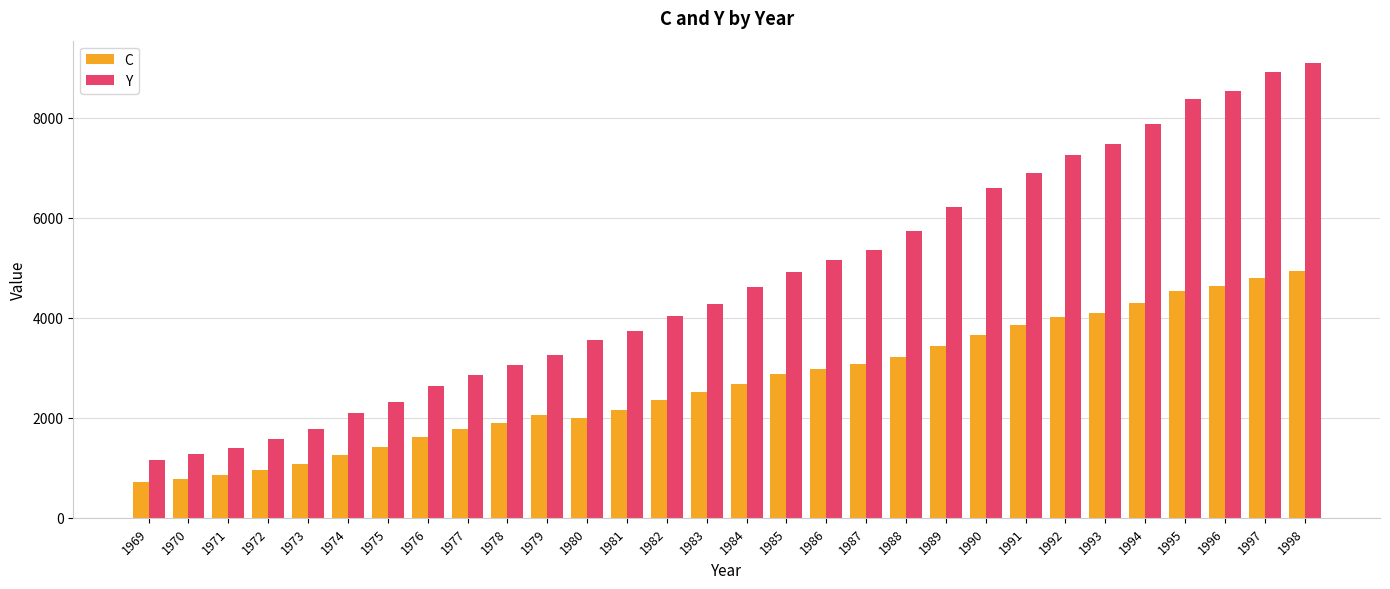

What is the total value across all series at 1971?

2250.1